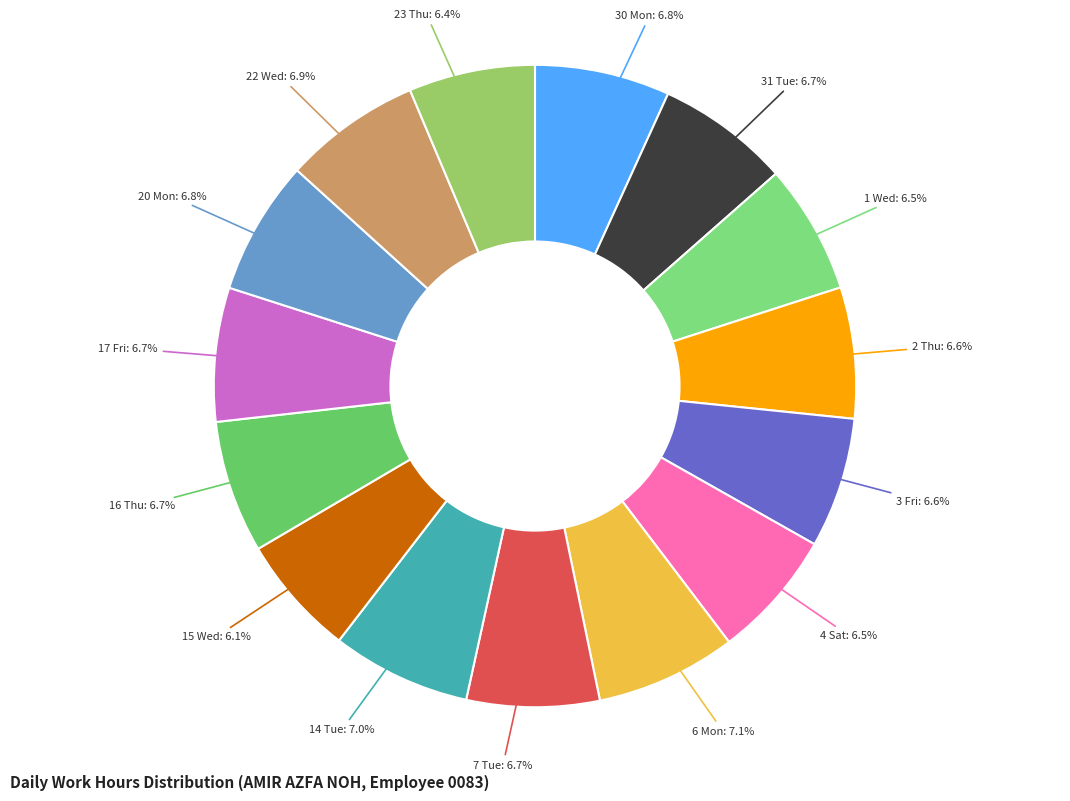

How many slices are in this pie chart?

15